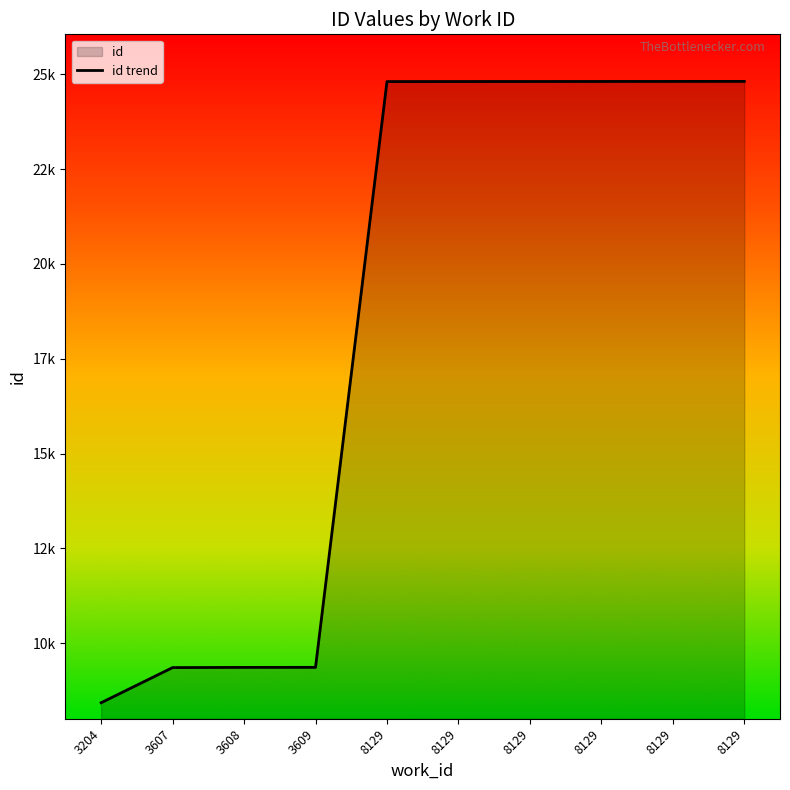

What value does the data have at 8129, to the nearest 100?

24800